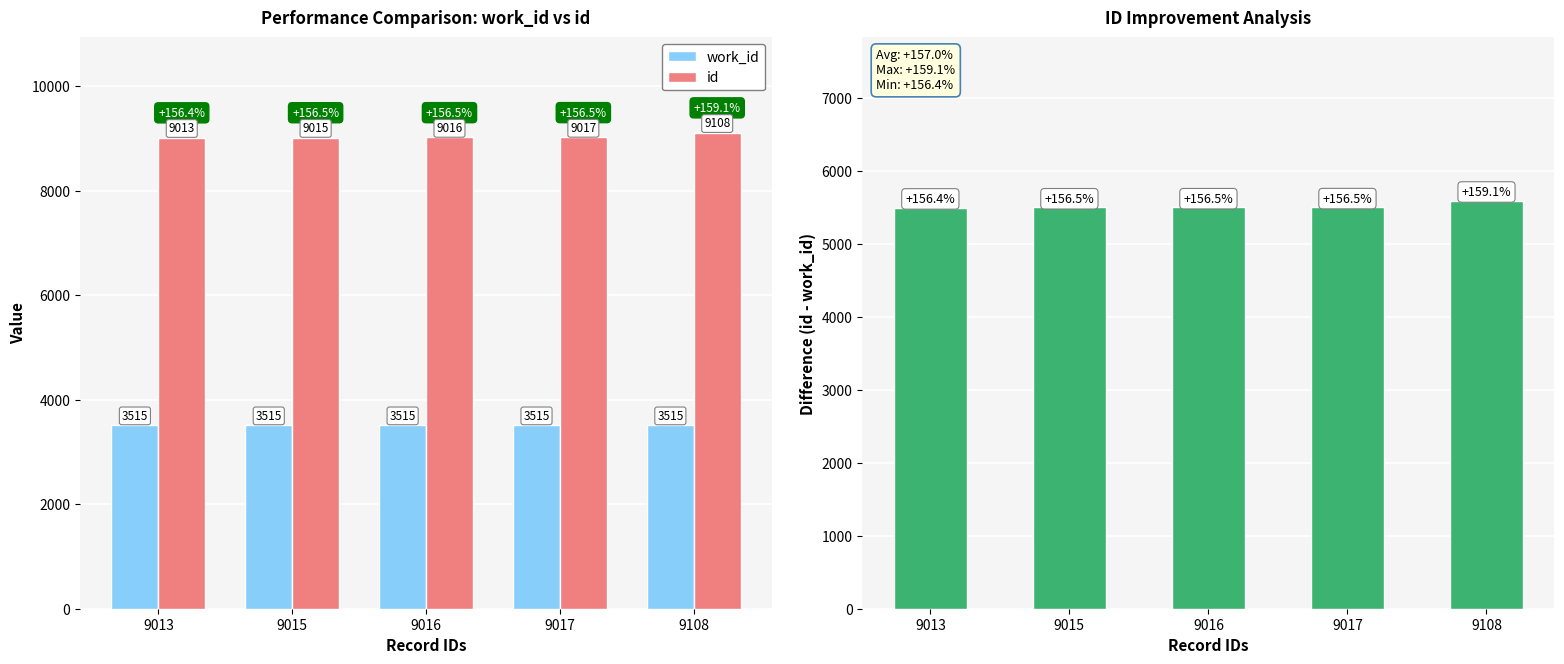

Reading right to left, transcribe all the data shown in this chart.

work_id: 3515	3515	3515	3515	3515
id: 9108	9017	9016	9015	9013
id - work_id: 5593	5502	5501	5500	5498